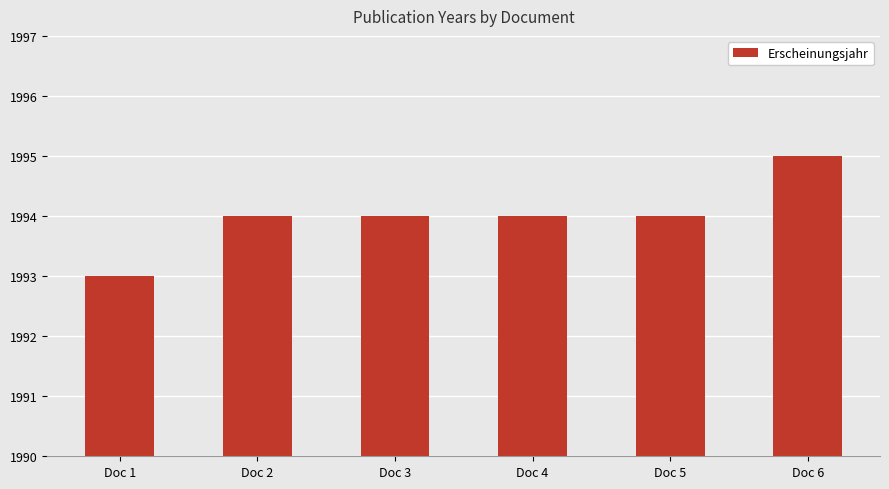

What is the difference between the values at Doc 2 and Doc 6?

1